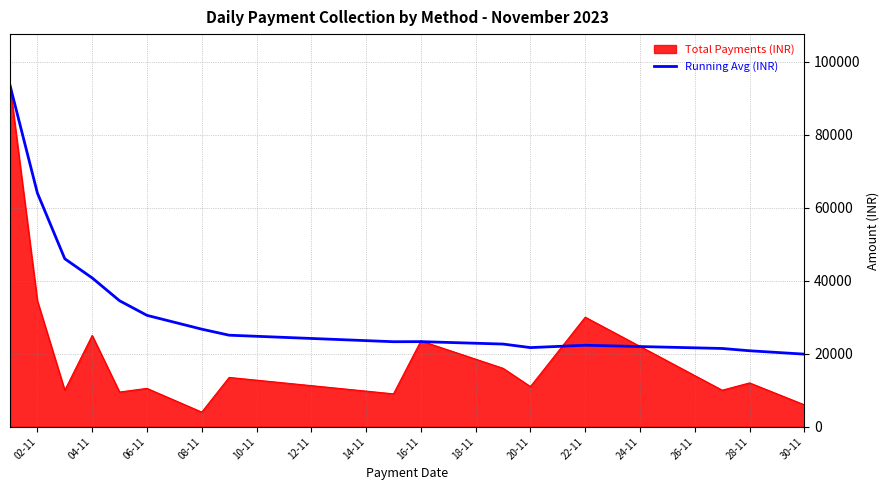

What is the highest value of the Total Payments (INR) series?

93500.0